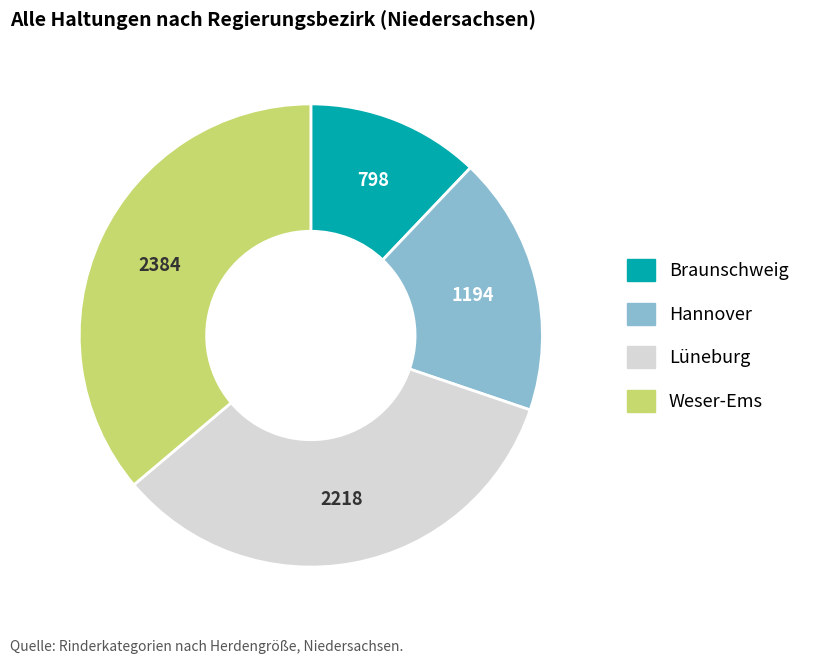

How many slices are in this pie chart?

4